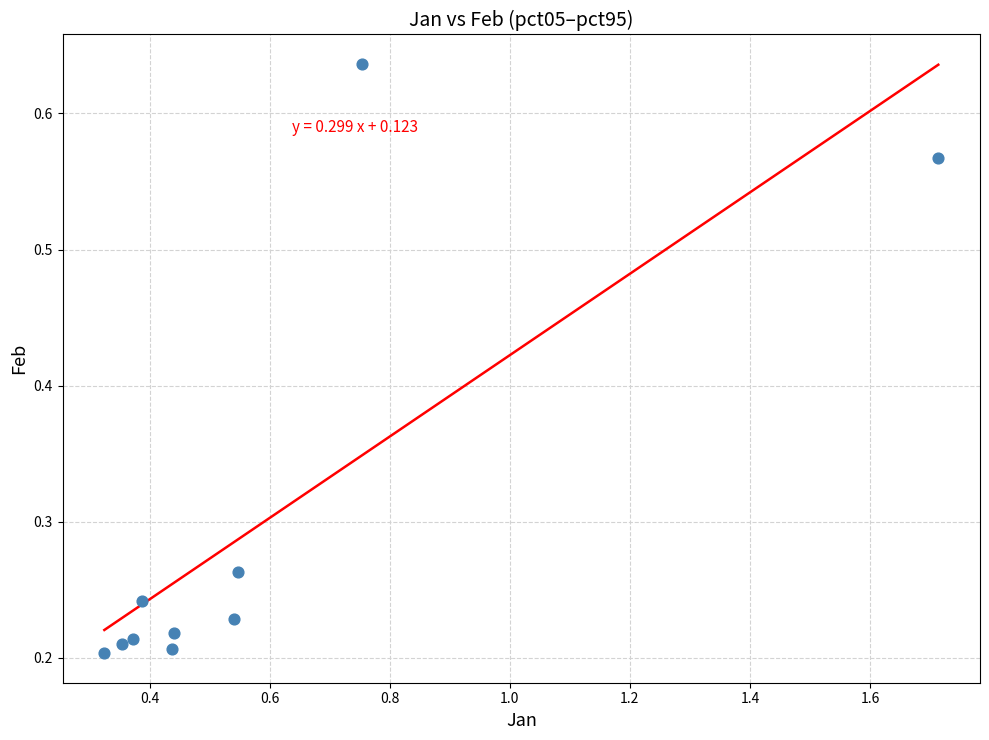

What is the range of X values (max minus min)?

1.4